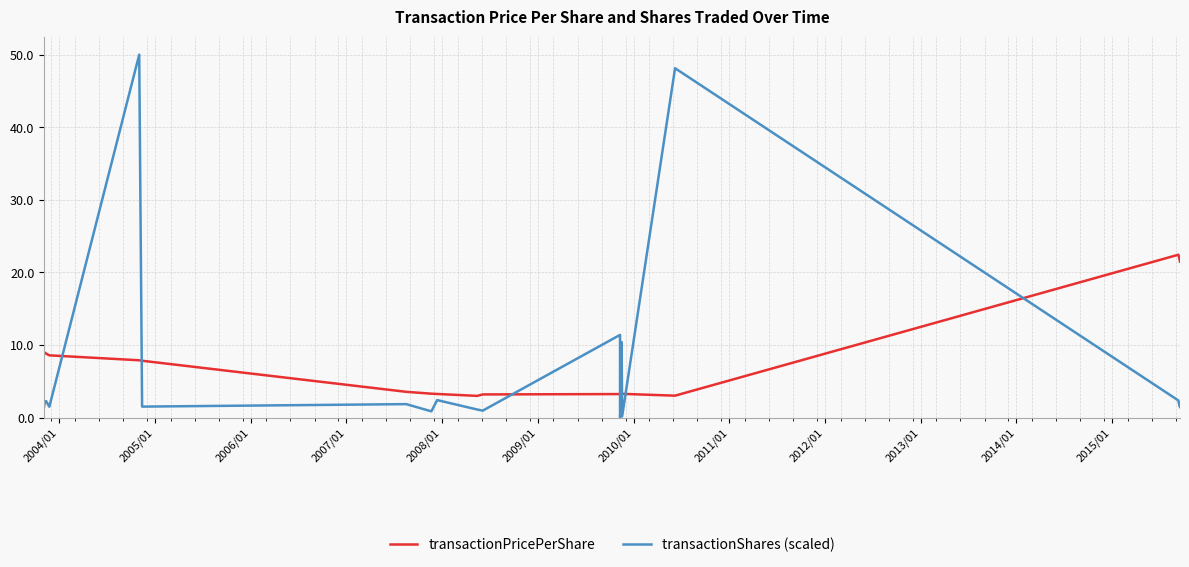

True or false: transactionPricePerShare has more than 2 interior local peaks.

True